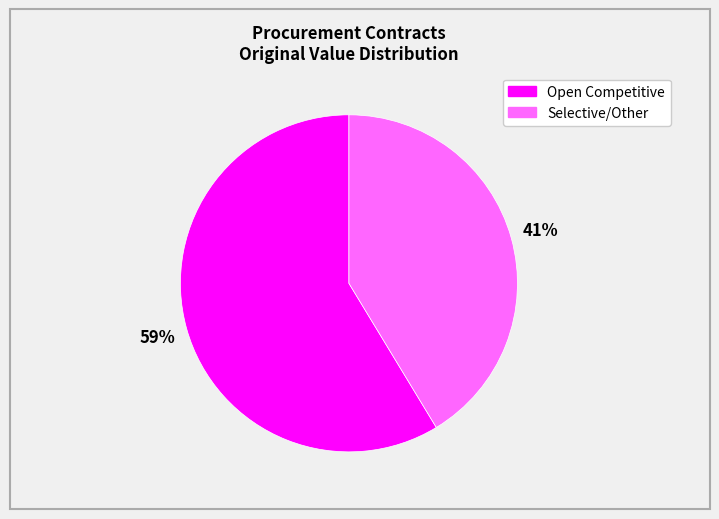

Is there a majority slice in this chart?

Yes